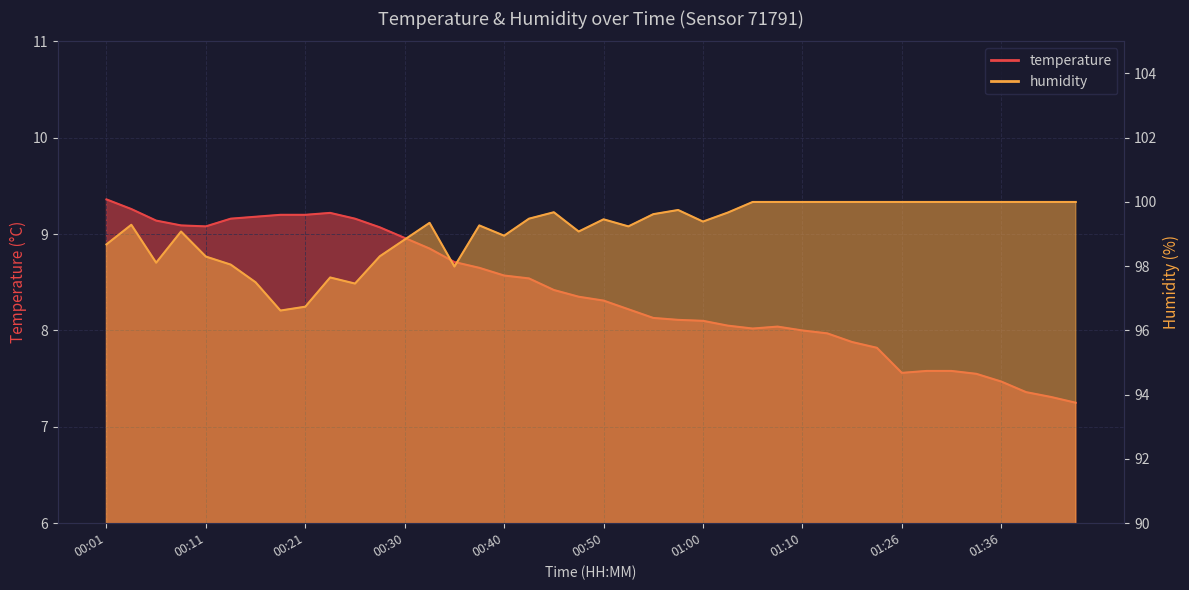

True or false: temperature and humidity intersect in this chart.

False